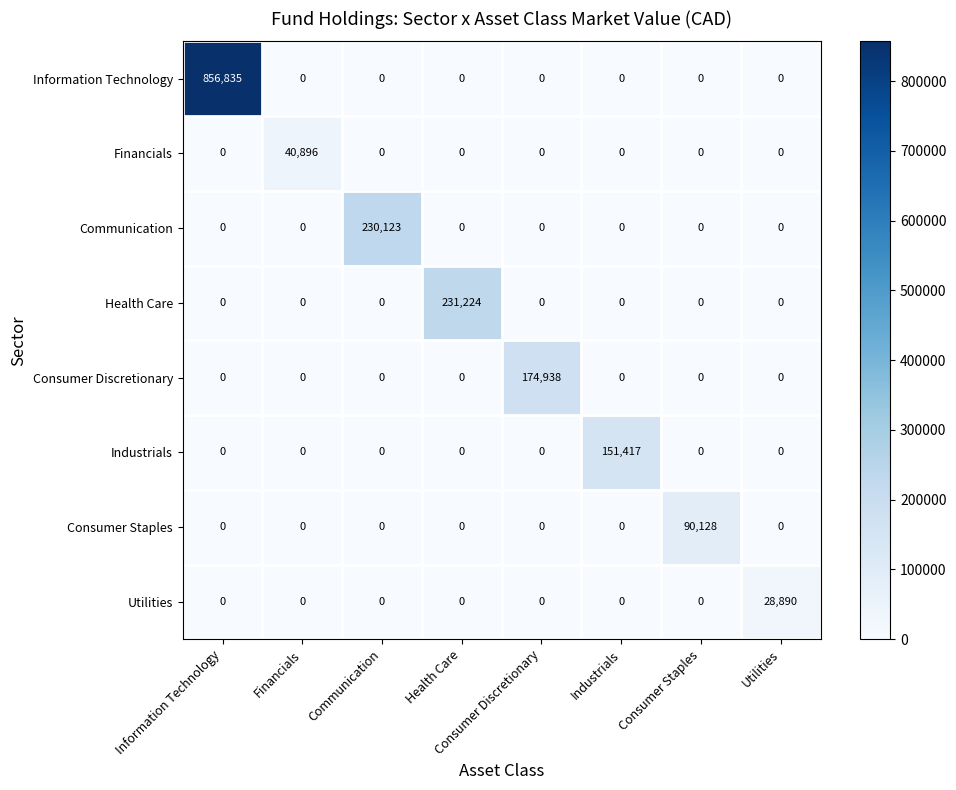

List the series in order of their peak value, highest first.

Information Technology, Health Care, Communication, Consumer Discretionary, Industrials, Consumer Staples, Financials, Utilities